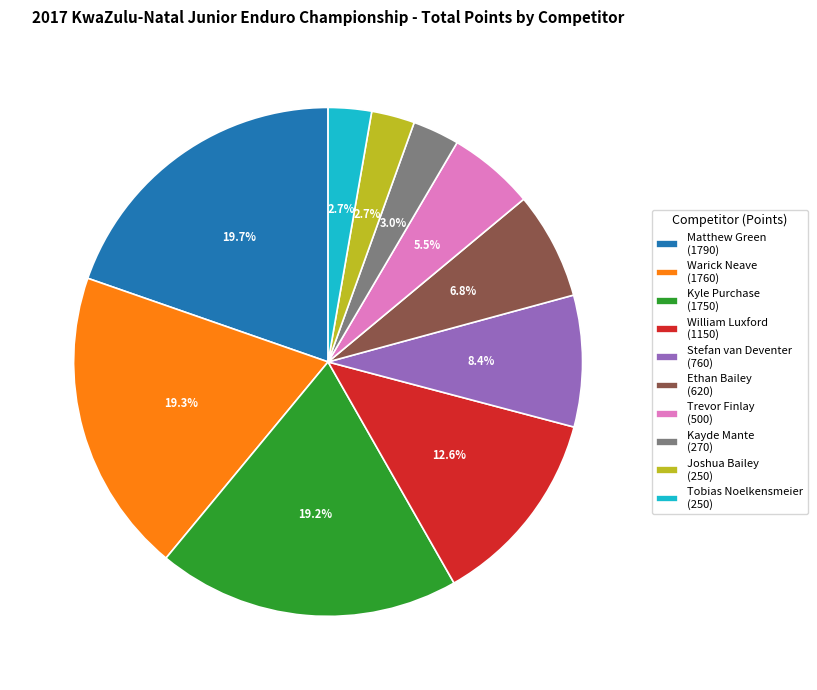

To the nearest percent, what is the difference between the largest and smallest slice percentages?

17%